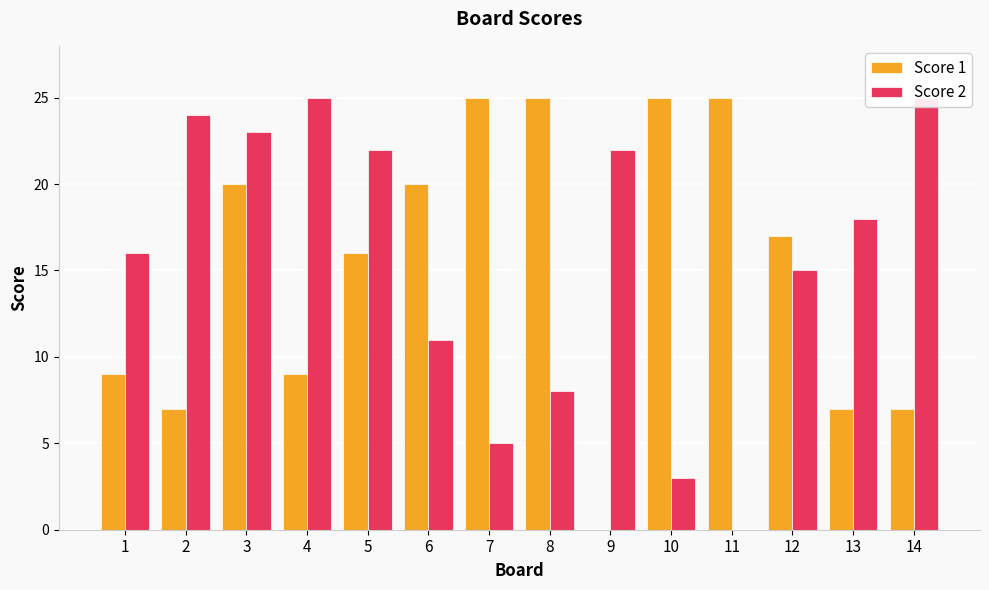

Reading left to right, what are all the values shown in this chart?

Score 1: 1=9	2=7	3=20	4=9	5=16	6=20	7=25	8=25	9=0	10=25	11=25	12=17	13=7	14=7
Score 2: 1=16	2=24	3=23	4=25	5=22	6=11	7=5	8=8	9=22	10=3	11=0	12=15	13=18	14=25